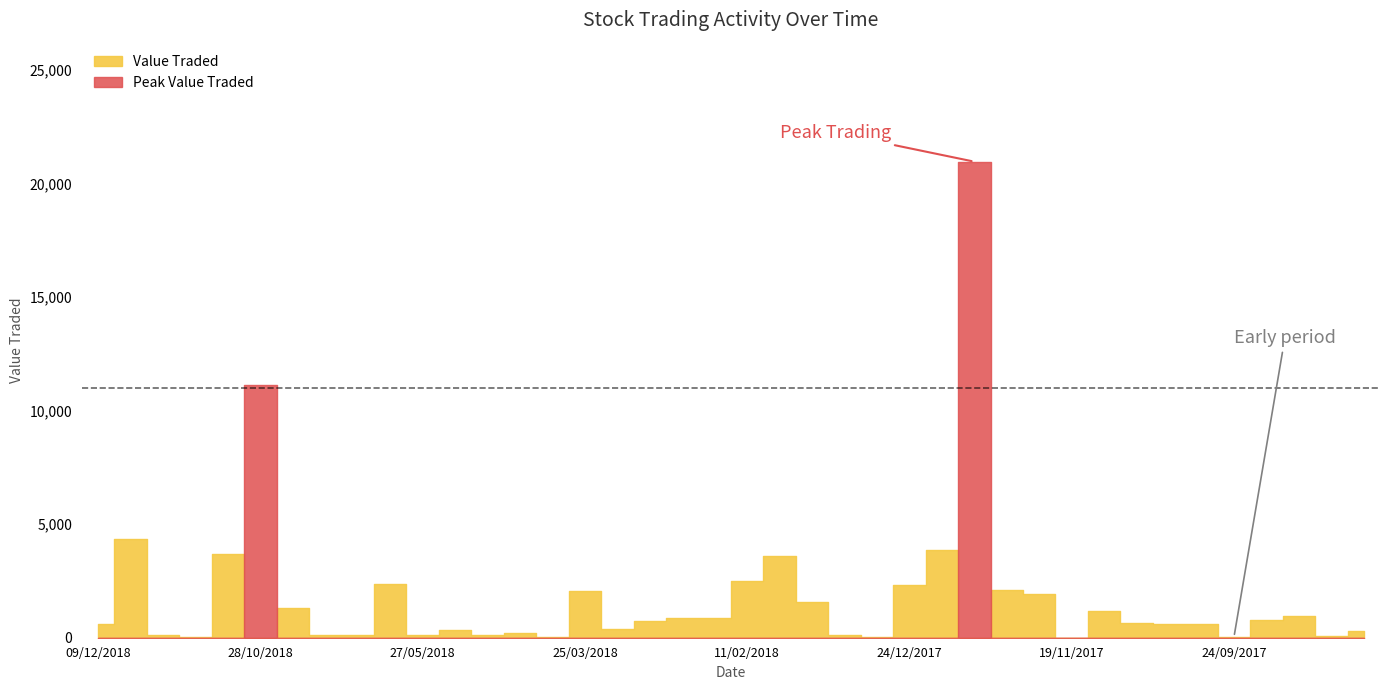

True or false: No. of Shares and Value Traded cross at least once.

False